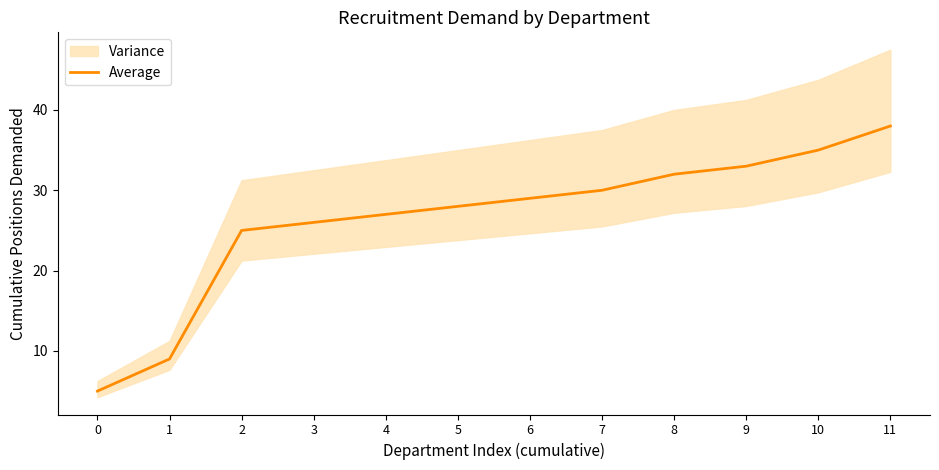

List the labels in order of value, largest first.

11, 10, 9, 8, 7, 6, 5, 4, 3, 2, 1, 0